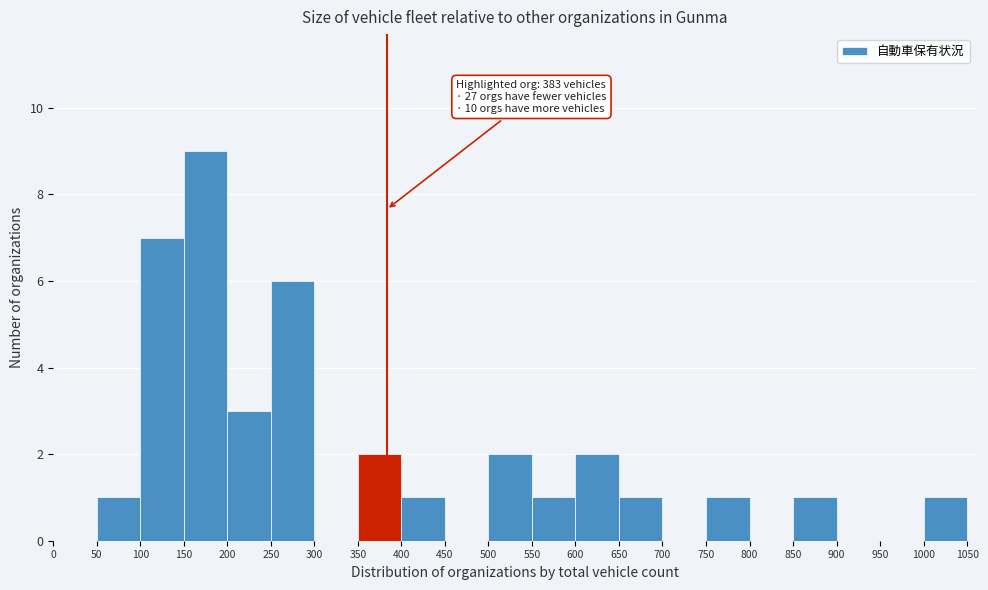

Over which range of the x-axis is the bar tallest?

150 to 200